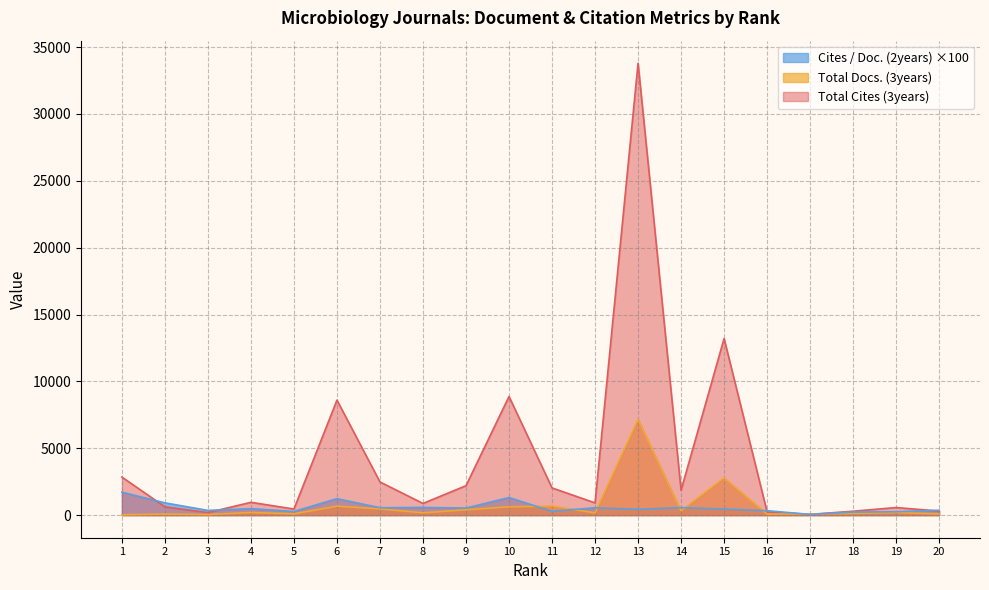

How many data points in Cites / Doc. (2years) are less than 486?

10